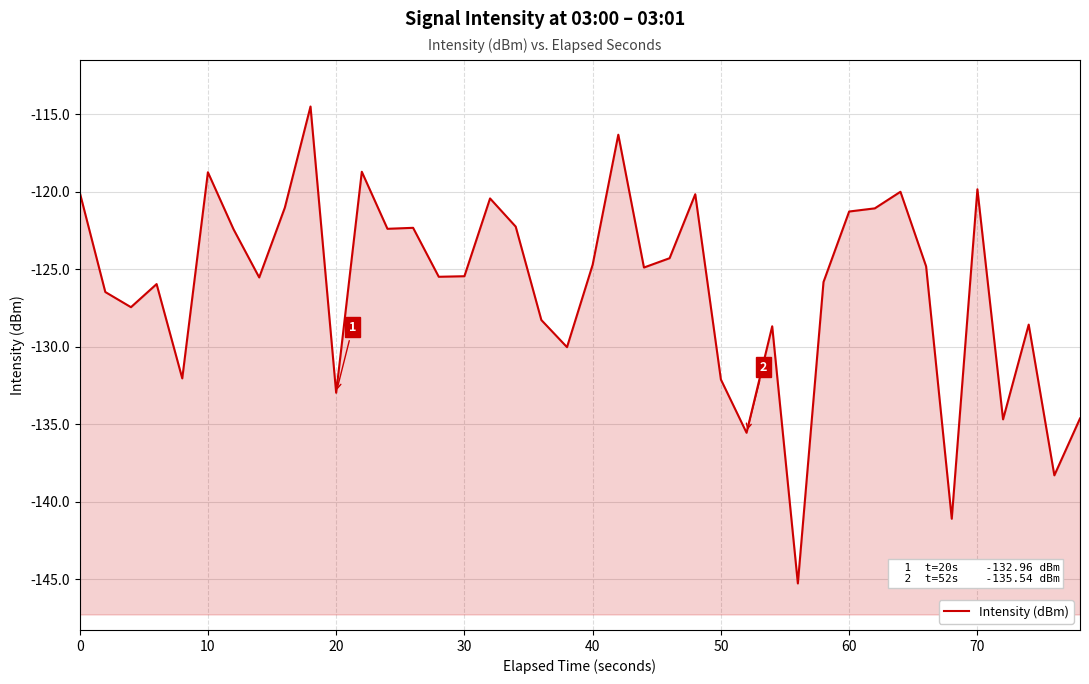

What is the difference between the maximum and minimum values?

30.8